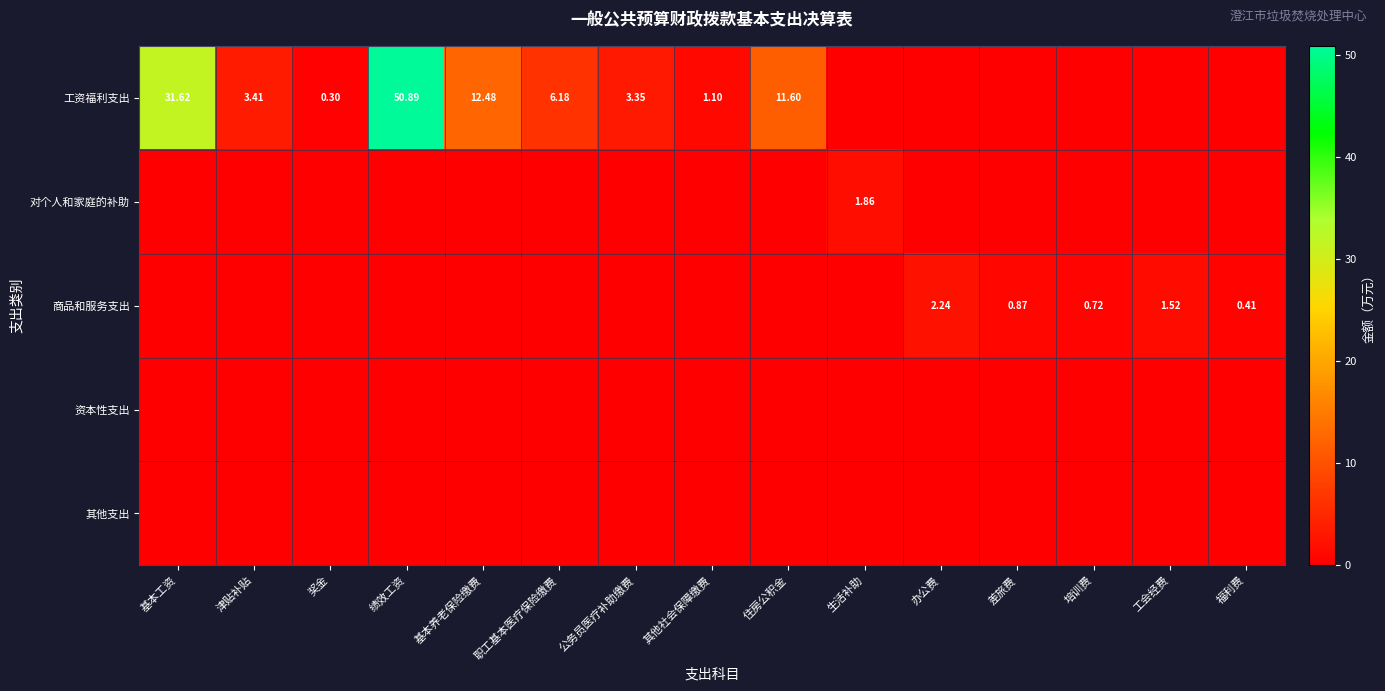

Between 津贴补贴 and 办公费, which is larger?

津贴补贴